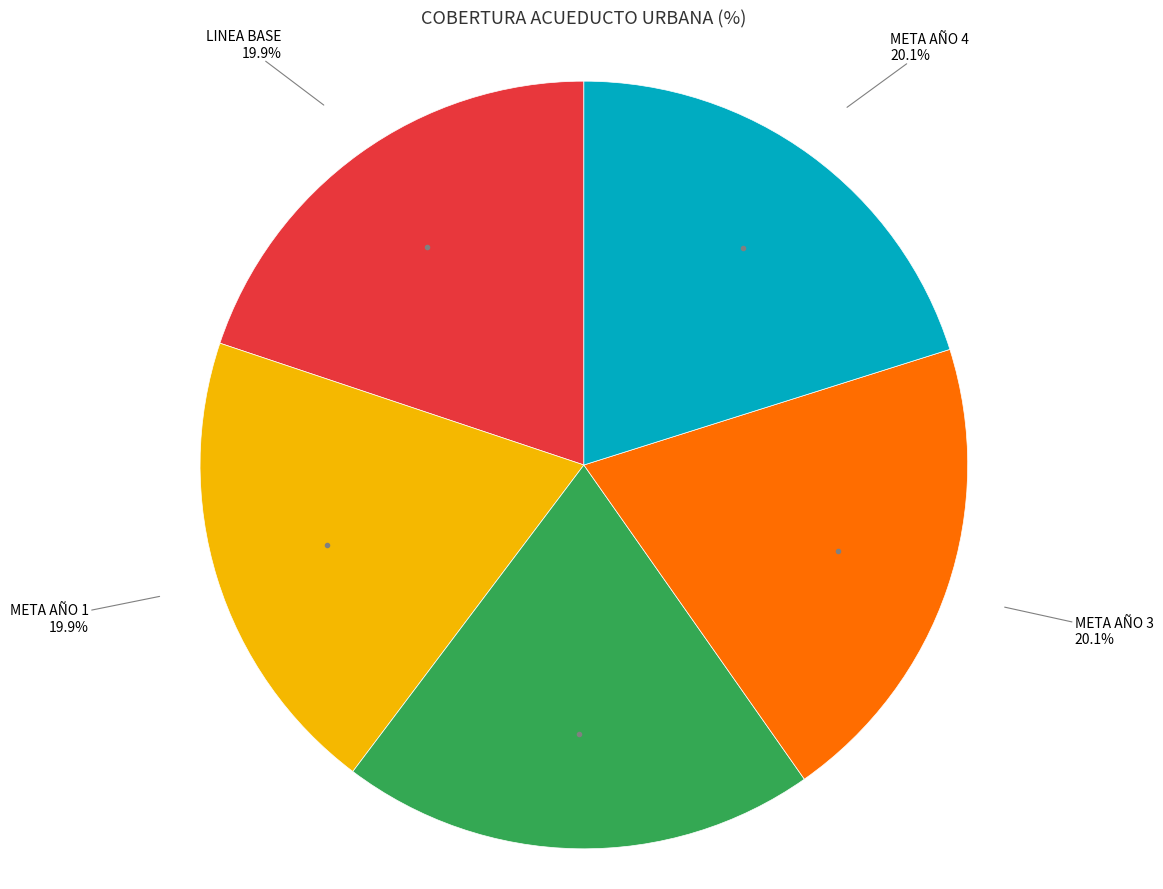

Count the number of slices in the pie.

5